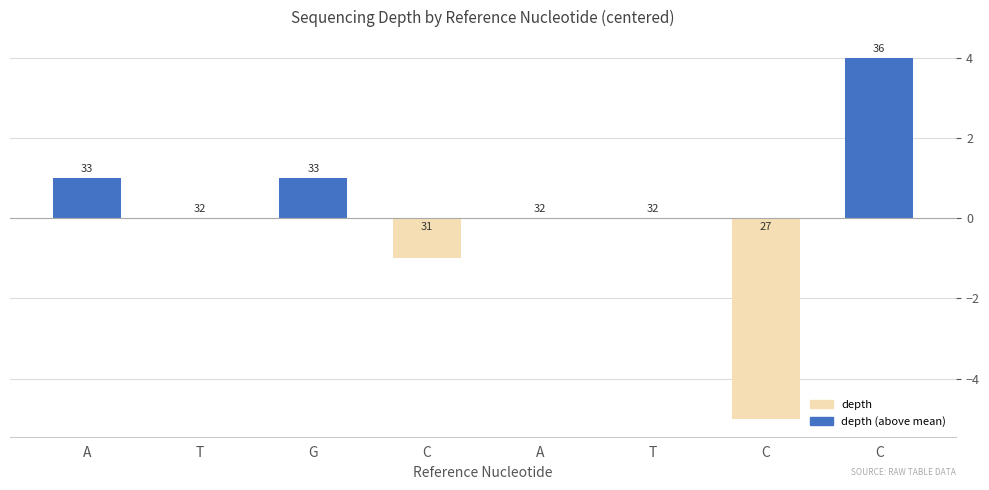

Reading left to right, transcribe all the data shown in this chart.

A=1	T=0	G=1	C=-1	A=0	T=0	C=-5	C=4